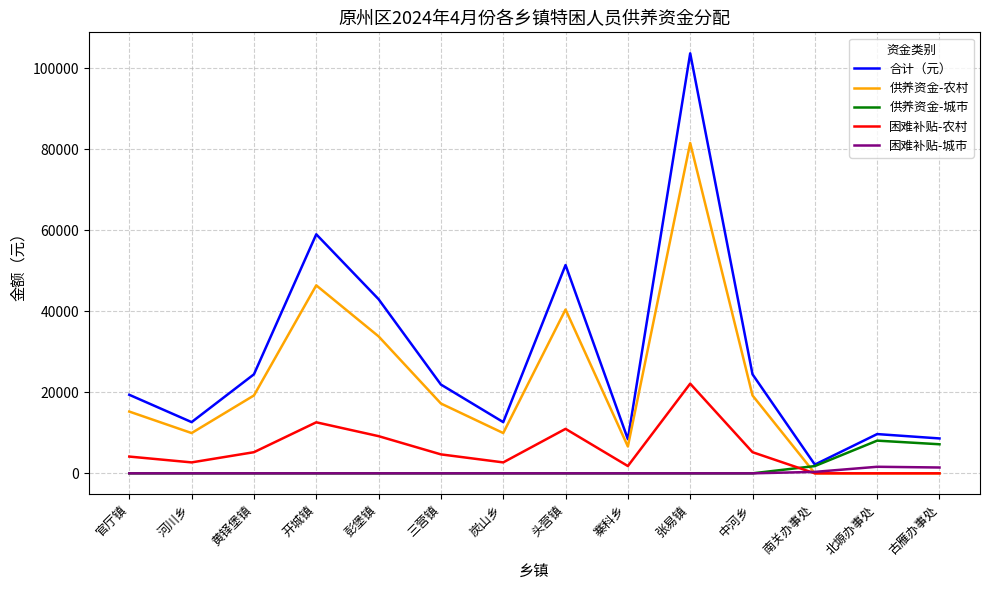

What position from the right is 河川乡?

13